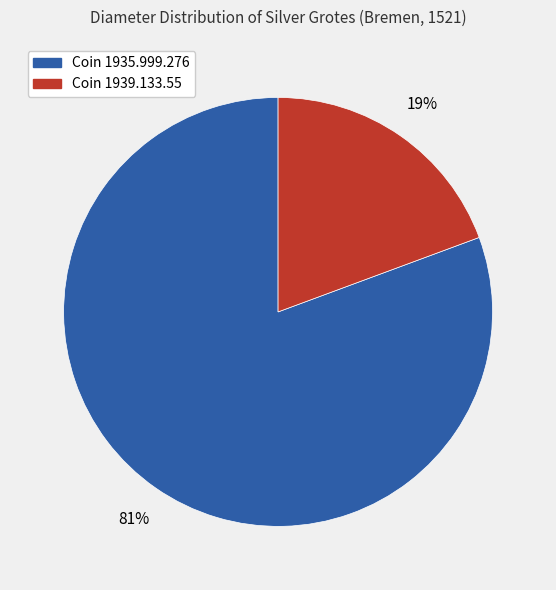

Between Coin 1935.999.276 and Coin 1939.133.55, which is larger?

Coin 1935.999.276